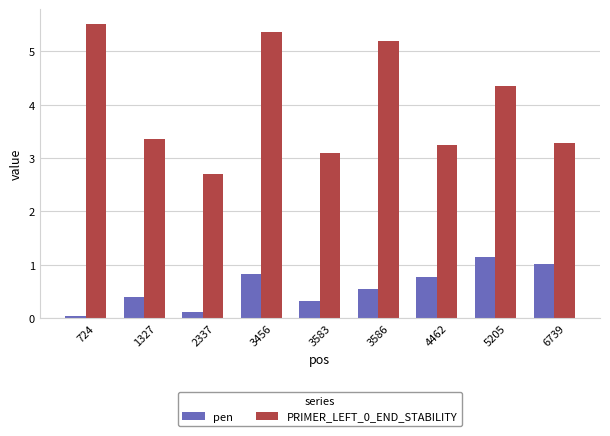

Which series changed the most between 724 and 3456?

pen